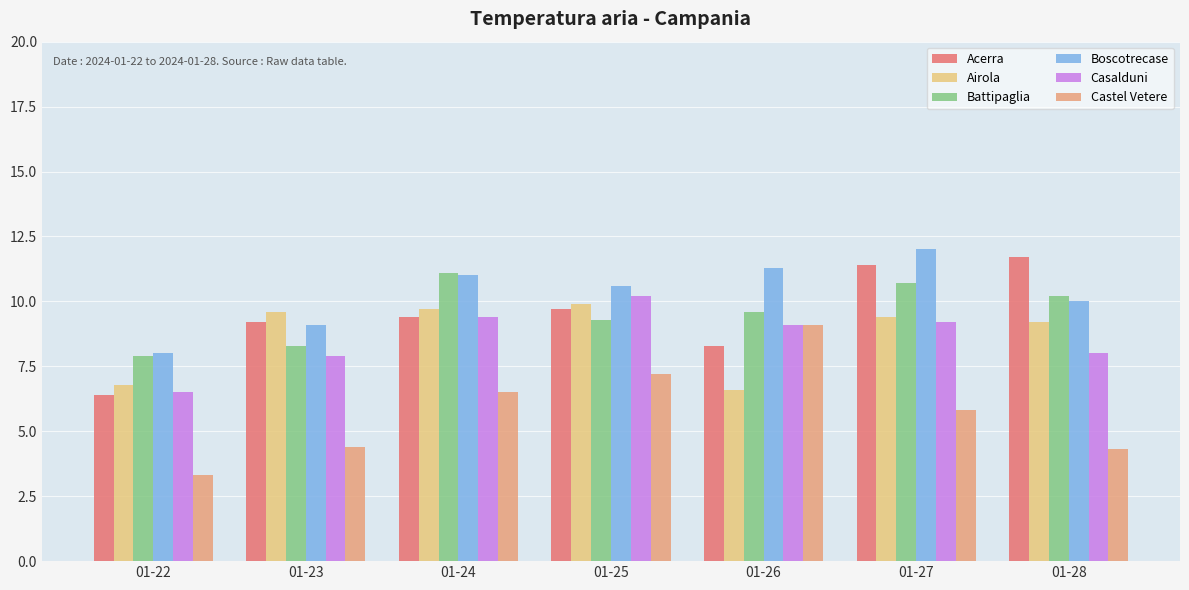

Rank the series at 01-27 from lowest to highest value.

Castel Vetere, Casalduni, Airola, Battipaglia, Acerra, Boscotrecase